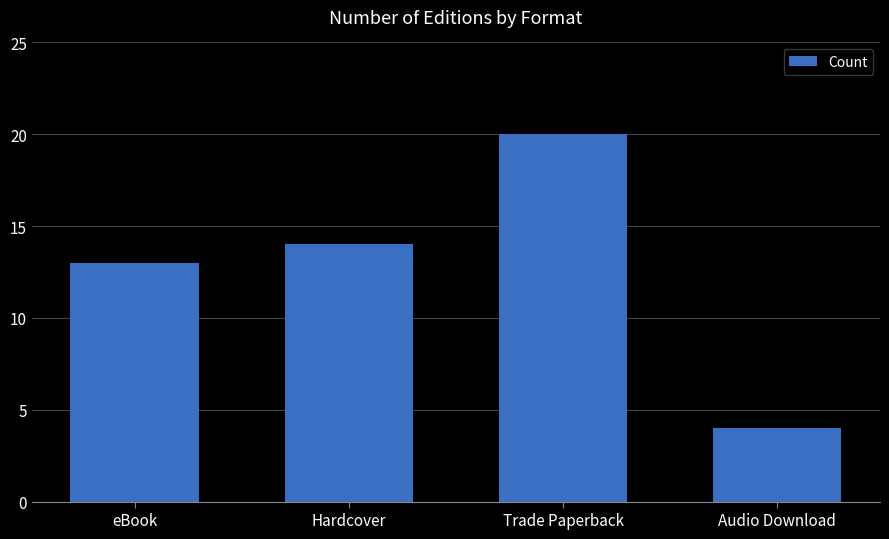

What is the minimum value shown in the chart?

4